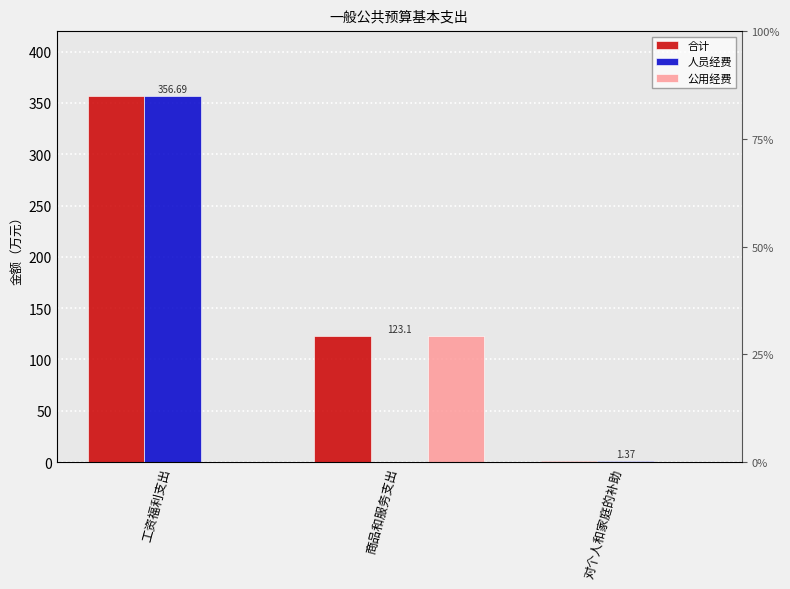

What position from the left is 对个人和家庭的补助?

3